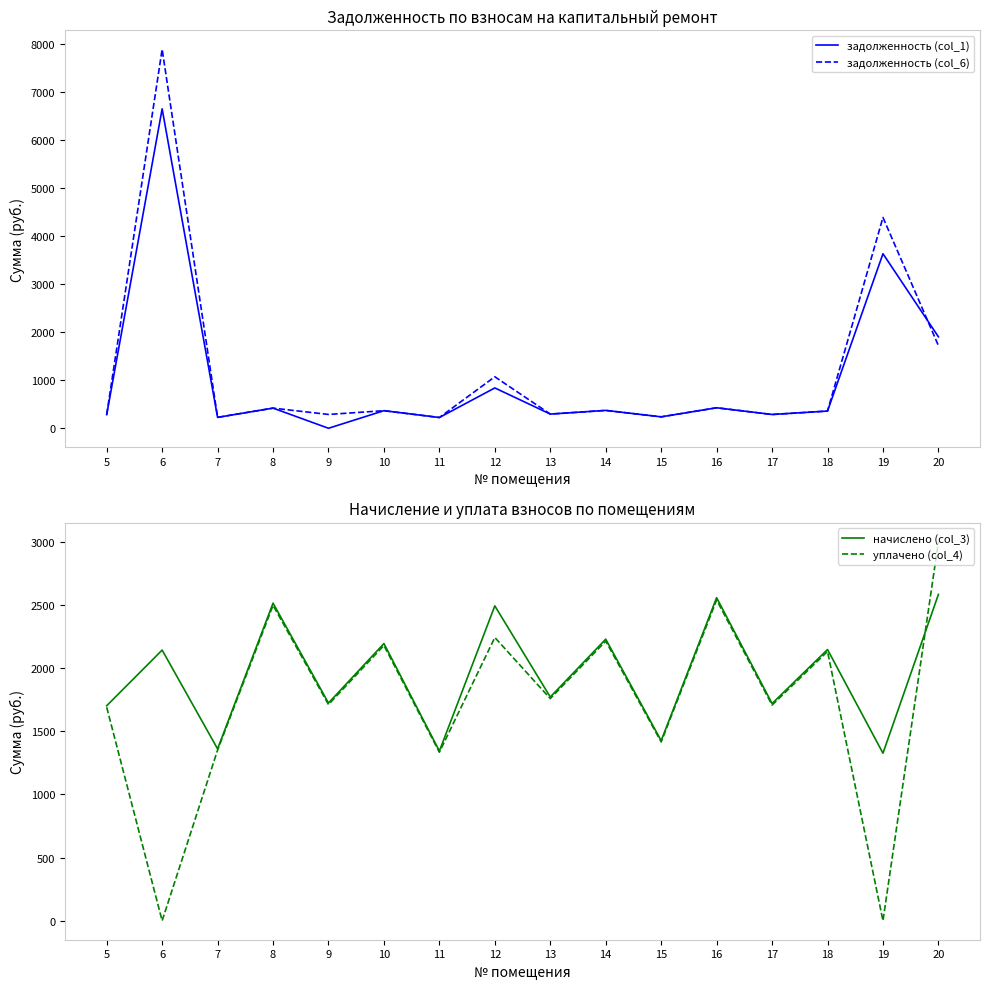

Reading left to right, list all the values displayed in this chart.

задолженность (col_1): 5=283.7	6=6643.5	7=226.8	8=419.0	9=0.0	10=365.8	11=223.9	12=838.9	13=295.2	14=371.5	15=237.6	16=426.2	17=286.6	18=357.8	19=3630.3	20=1902.1
задолженность (col_6): 5=283.7	6=7882.1	7=226.8	8=419.0	9=287.3	10=365.8	11=223.9	12=1070.9	13=295.2	14=371.5	15=237.6	16=426.2	17=286.6	18=357.8	19=4384.9	20=1719.4
начислено (col_3): 5=1702.1	6=2142.7	7=1360.8	8=2514.2	9=1723.7	10=2194.6	11=1343.5	12=2492.6	13=1771.2	14=2229.1	15=1425.6	16=2557.4	17=1719.4	18=2147.0	19=1326.2	20=2583.4
уплачено (col_4): 5=1690.3	6=0.0	7=1351.3	8=2496.8	9=1711.7	10=2179.3	11=1334.2	12=2242.5	13=1758.9	14=2213.6	15=1415.7	16=2539.7	17=1707.4	18=2132.1	19=0.0	20=3000.0